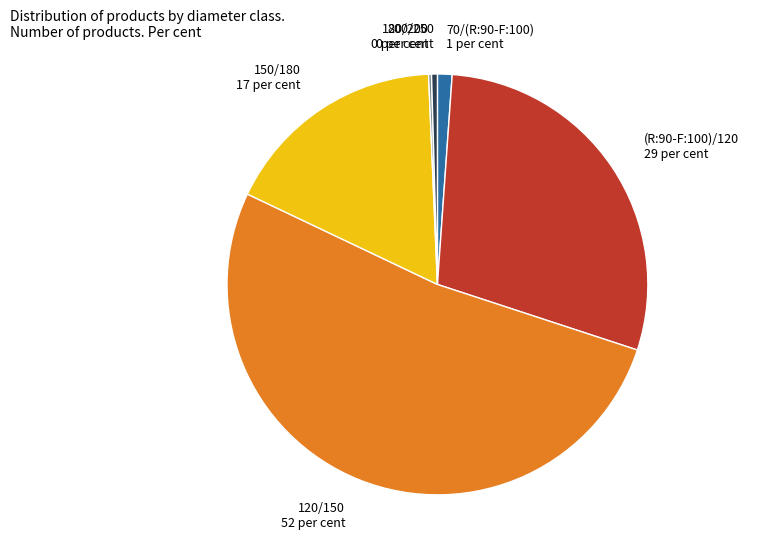

What is the largest slice in the pie chart?

120/150